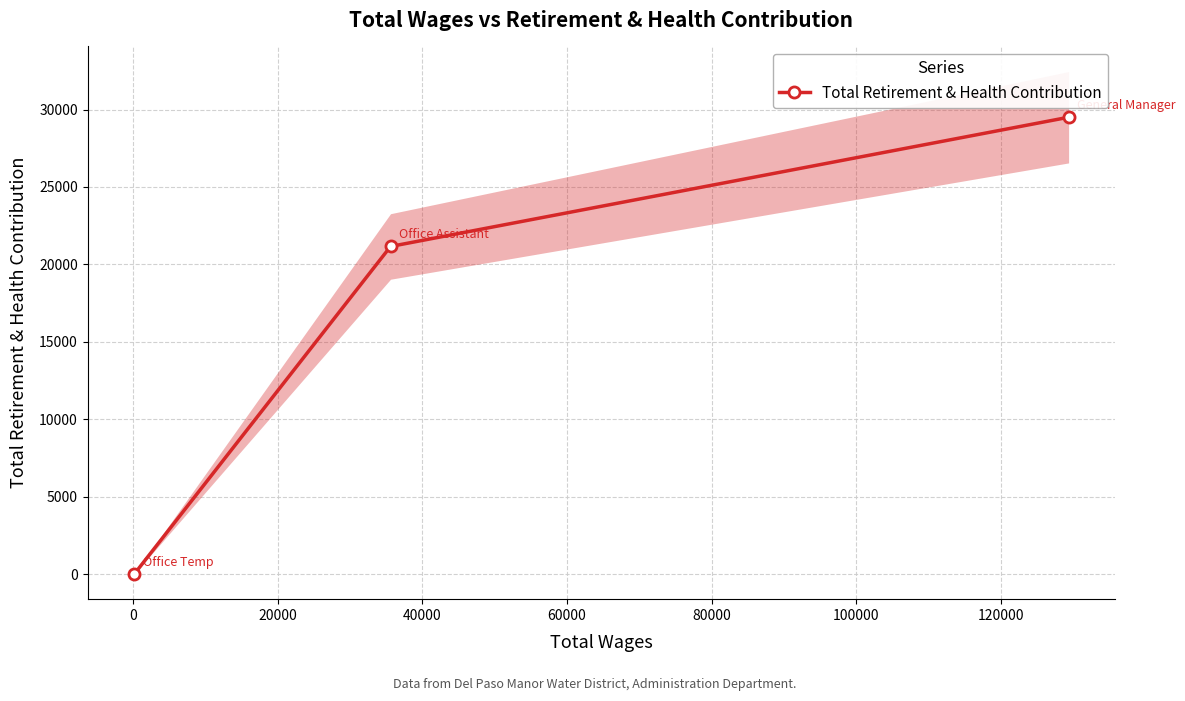

What is the value of the 3rd point from the left?

29501